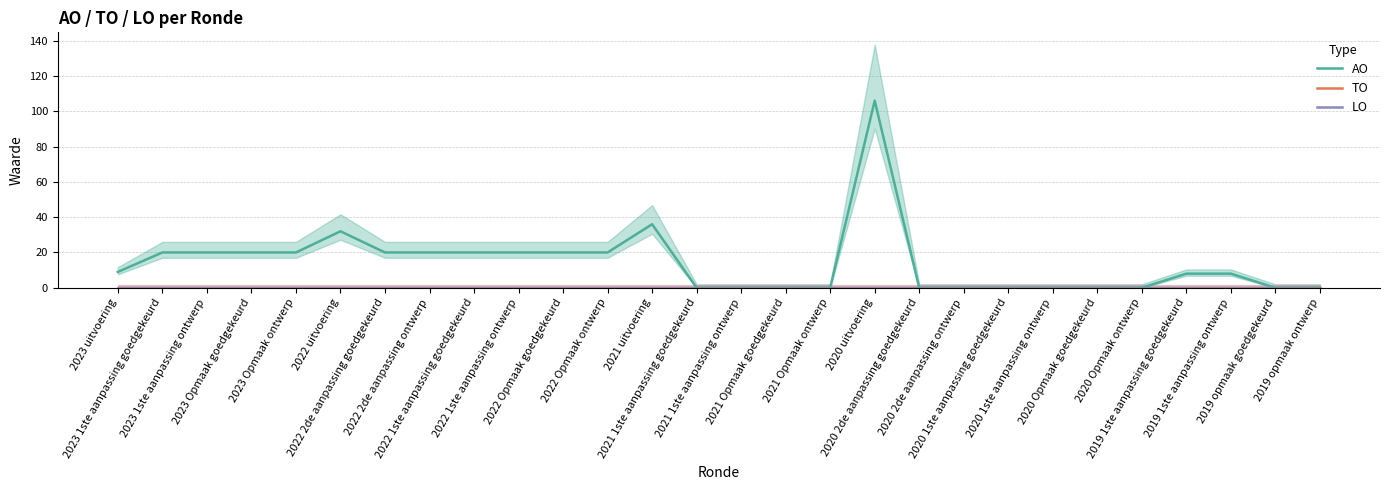

Reading left to right, transcribe all the data shown in this chart.

AO: 9	20	20	20	20	32	20	20	20	20	20	20	36	0	0	0	0	106	0	0	0	0	0	0	8	8	0	0
TO: 0	0	0	0	0	0	0	0	0	0	0	0	0	0	0	0	0	0	0	0	0	0	0	0	0	0	0	0
LO: 0	0	0	0	0	0	0	0	0	0	0	0	0	0	0	0	0	0	0	0	0	0	0	0	0	0	0	0